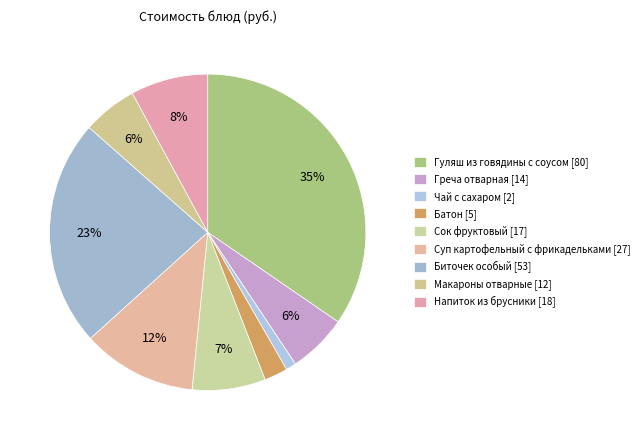

Rank the categories by value from lowest to highest.

Чай с сахаром, Батон, Макароны отварные, Греча отварная, Сок фруктовый, Напиток из брусники, Суп картофельный с фрикадельками, Биточек особый, Гуляш из говядины с соусом